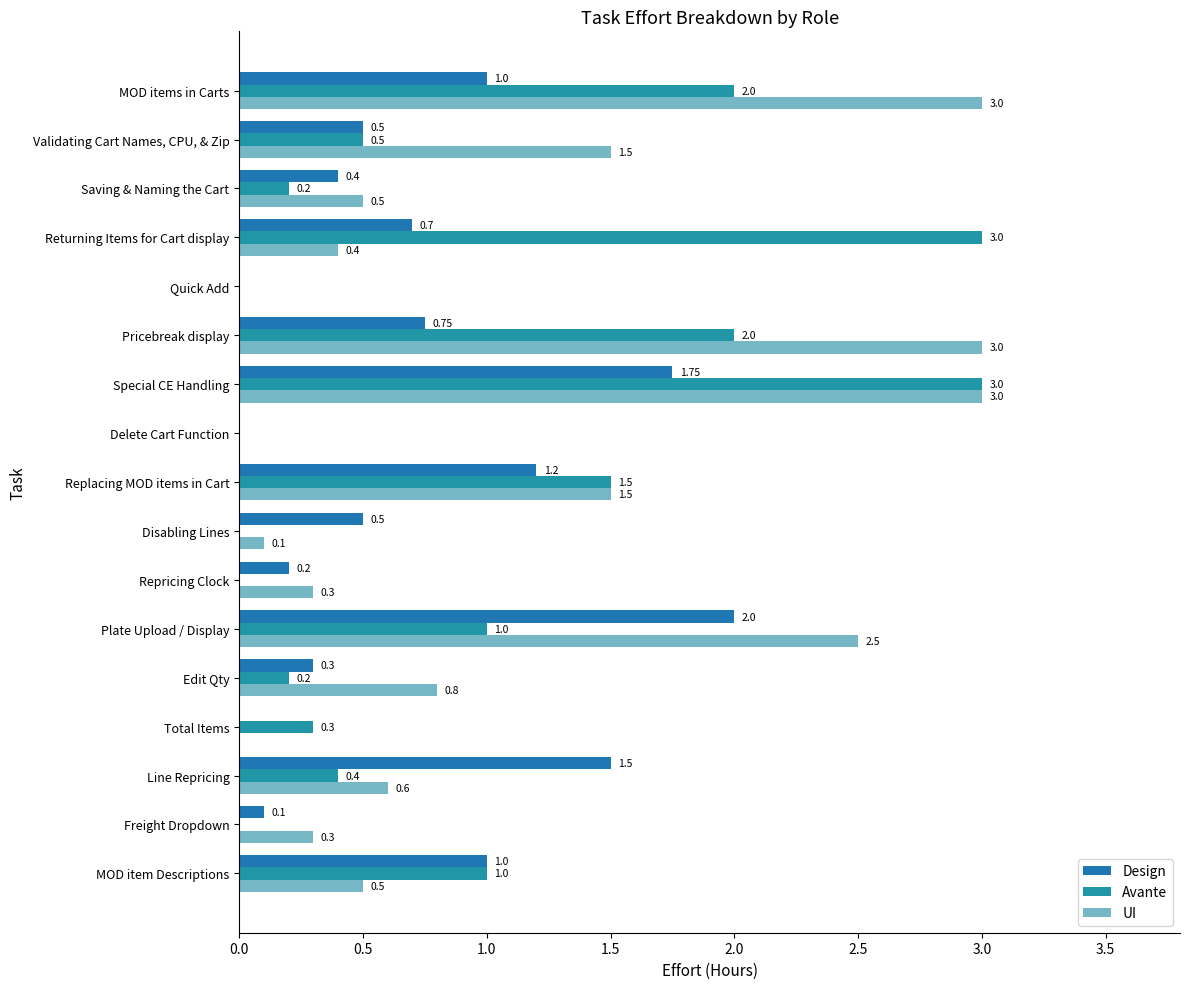

How many values in the Avante series exceed 0?

12